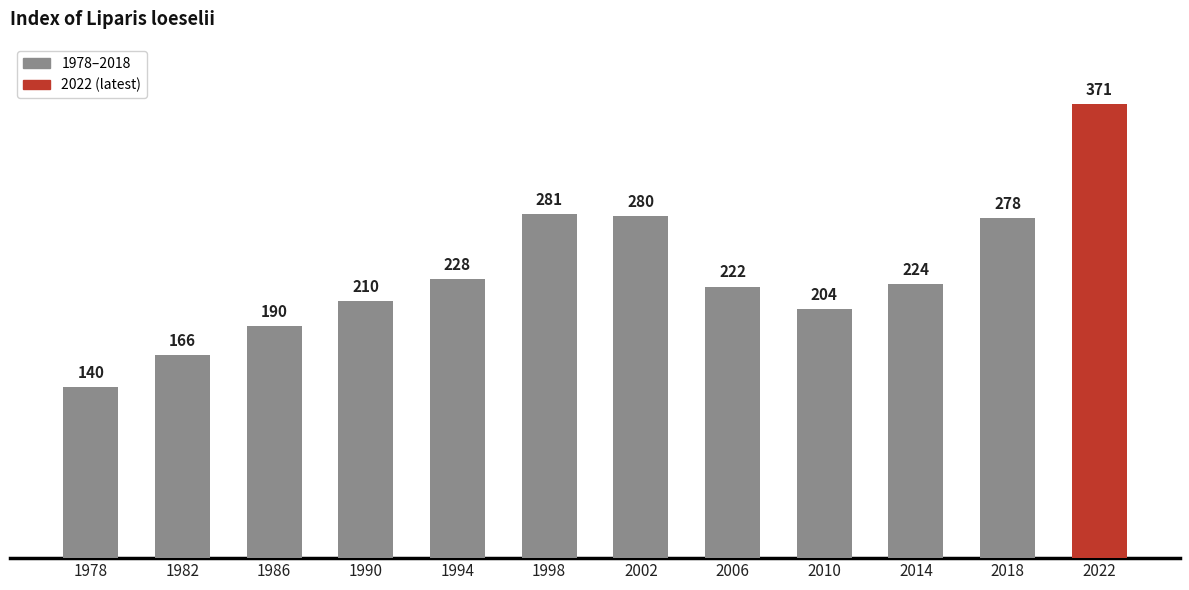

Rank the categories by value from lowest to highest.

1978, 1982, 1986, 2010, 1990, 2006, 2014, 1994, 2018, 2002, 1998, 2022